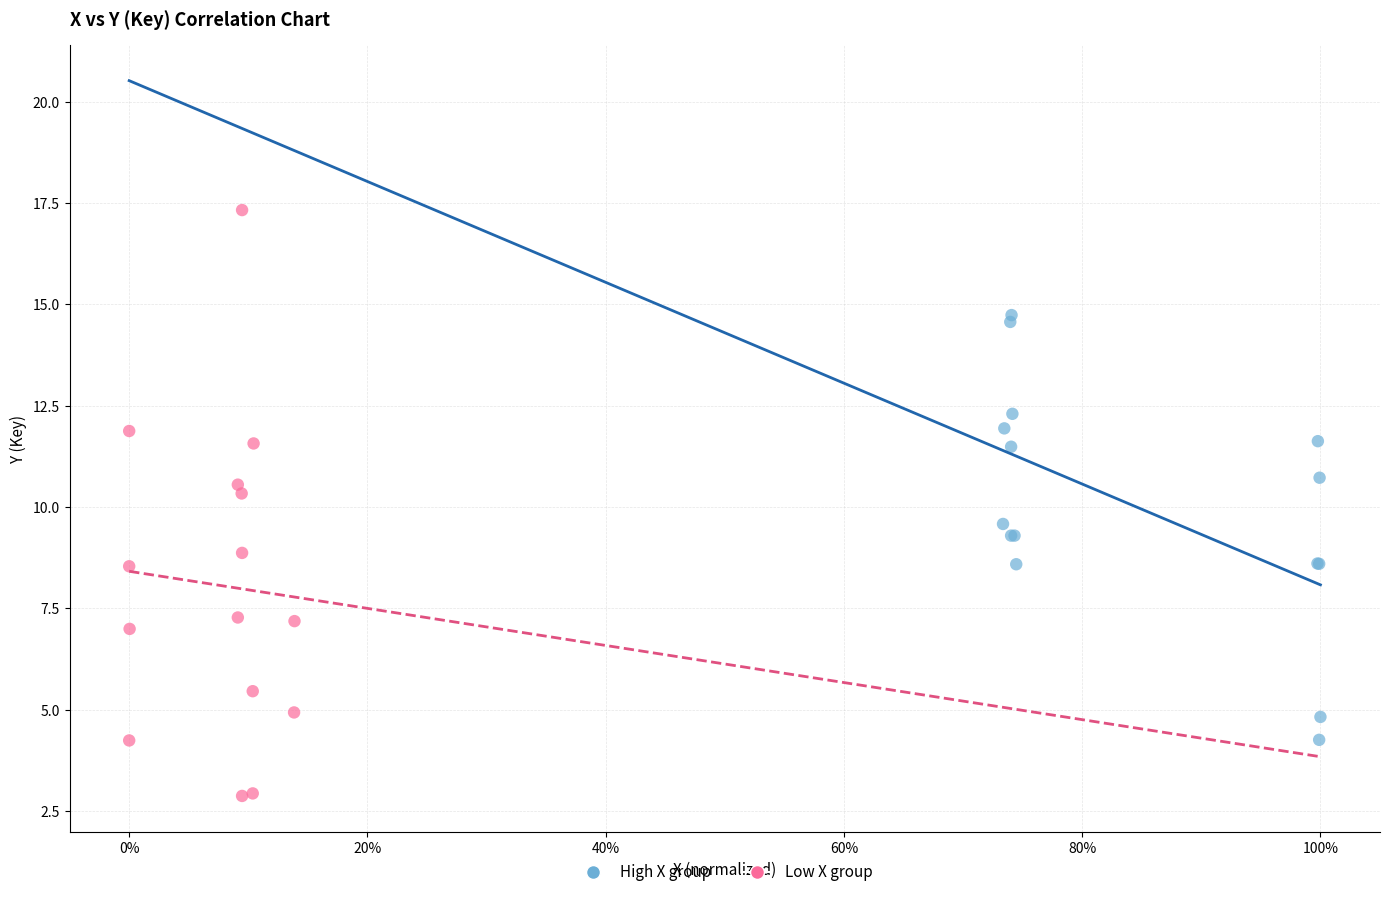

Which series reaches the maximum Y coordinate?

Low X group